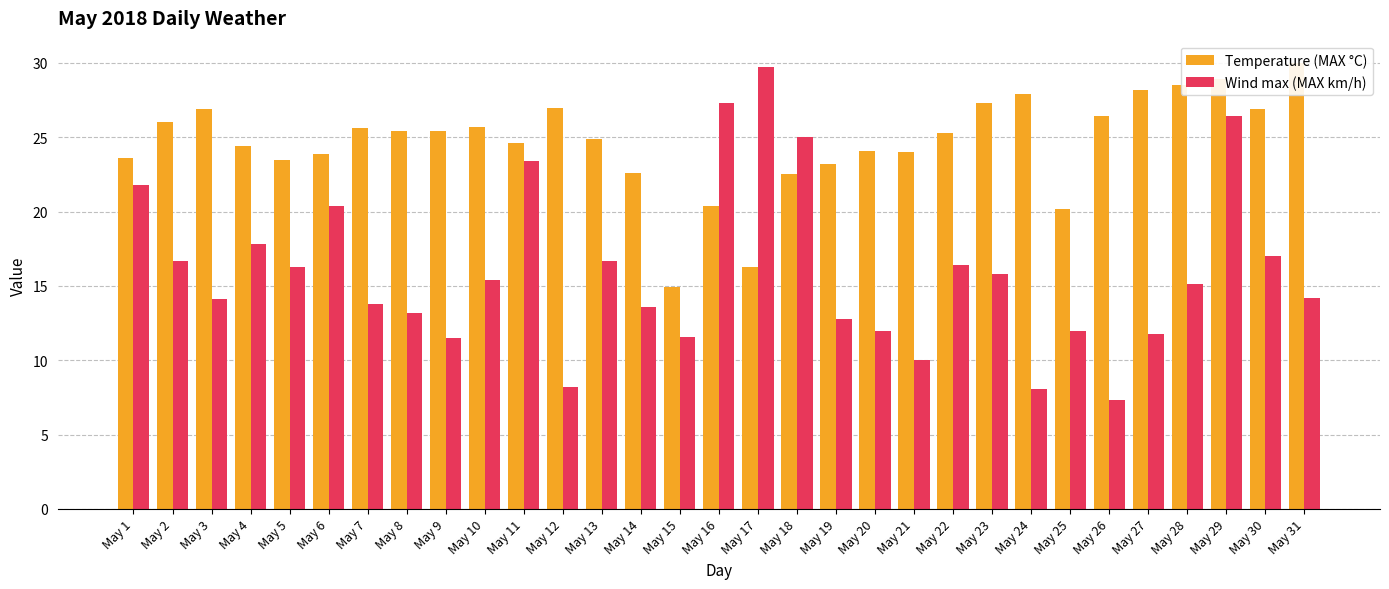

At which category does the chart reach its peak across all series?

May 31